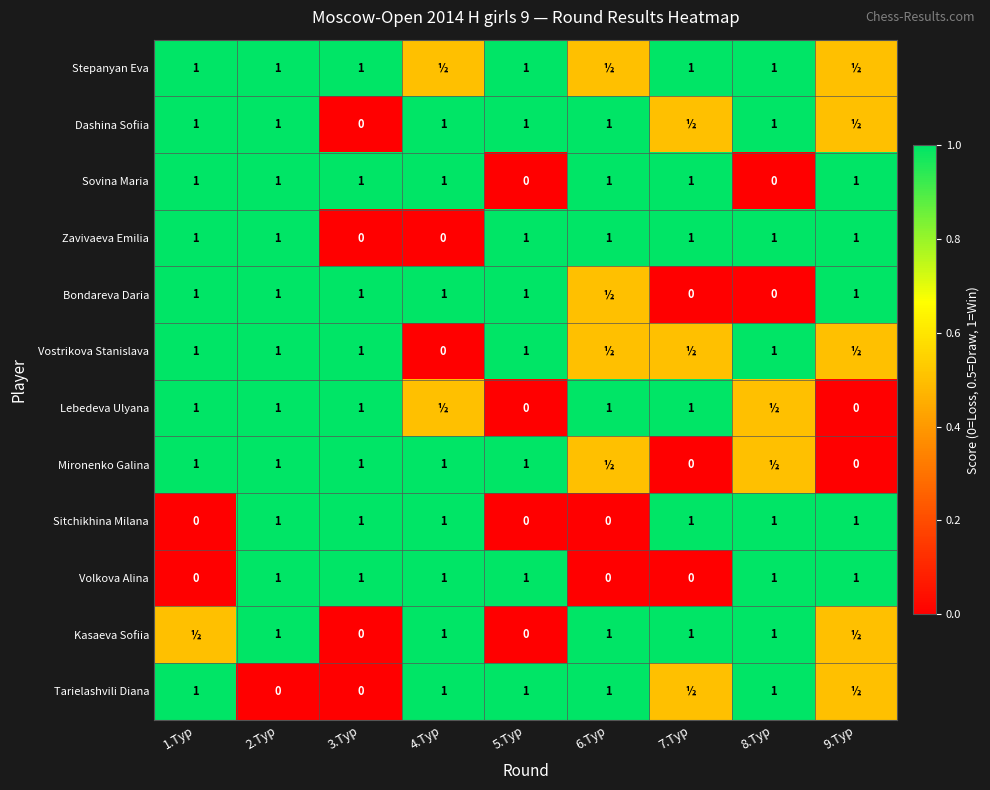

Which has a higher value, 6.Тур or 9.Тур?

6.Тур